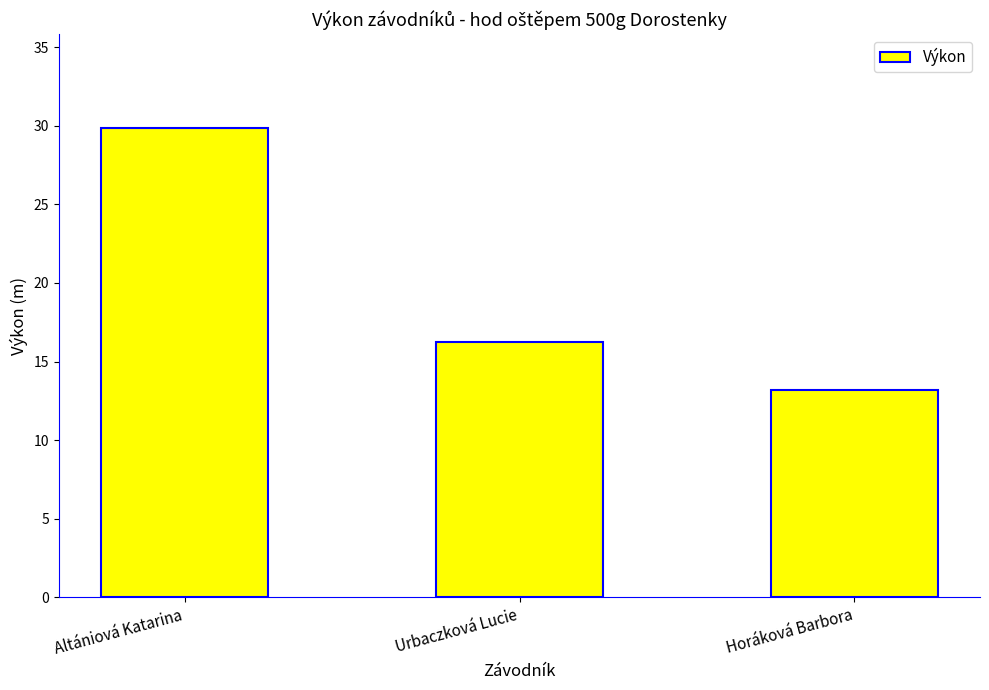

What is the ratio of the value at Horáková Barbora to the value at Altániová Katarina?

0.4